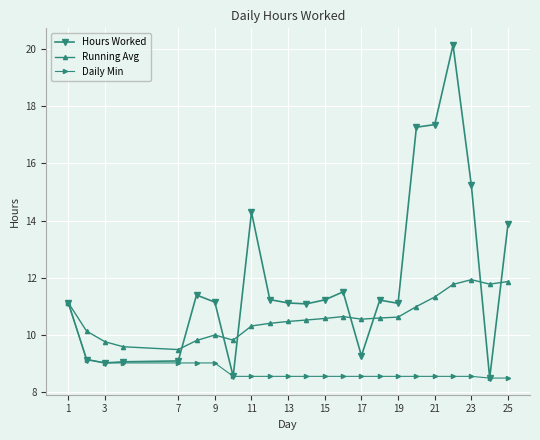

What are all the series names shown in the legend?

Hours Worked, Running Avg, Daily Min